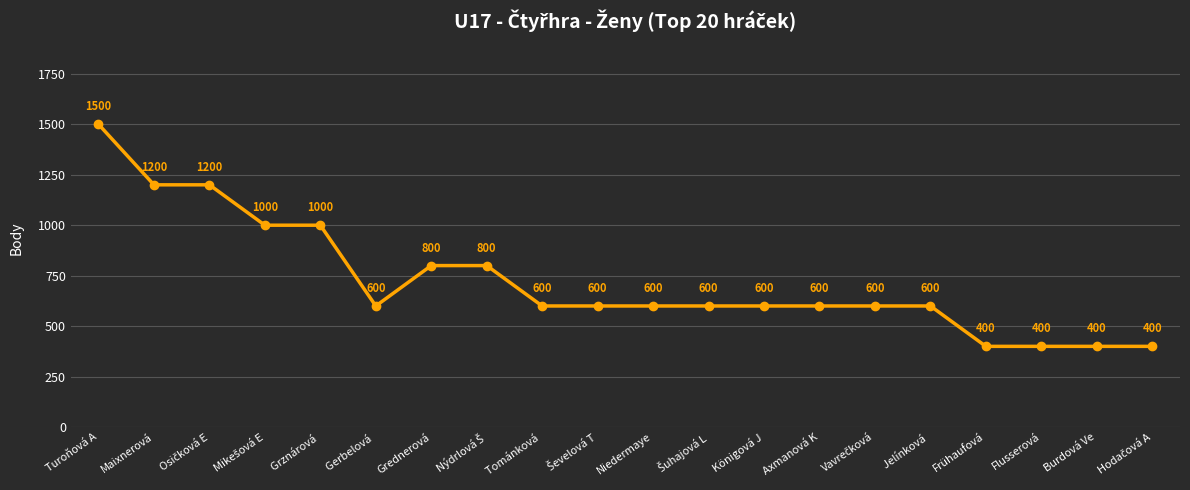

What is the minimum value shown in the chart?

400